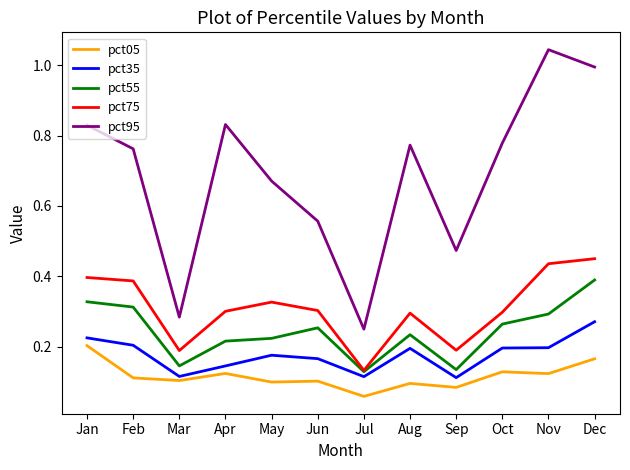

True or false: pct95 and pct35 intersect in this chart.

False